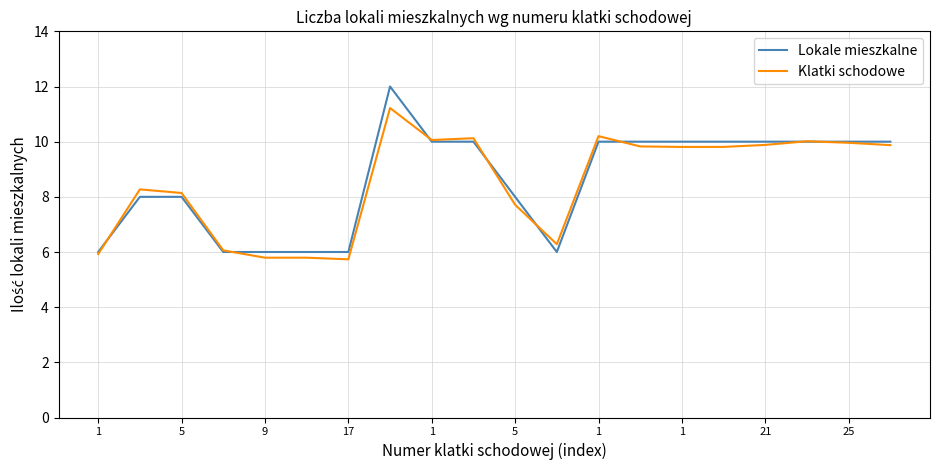

In Klatki schodowe, how many points are lower than both neighbors (excluding endpoints)?

4